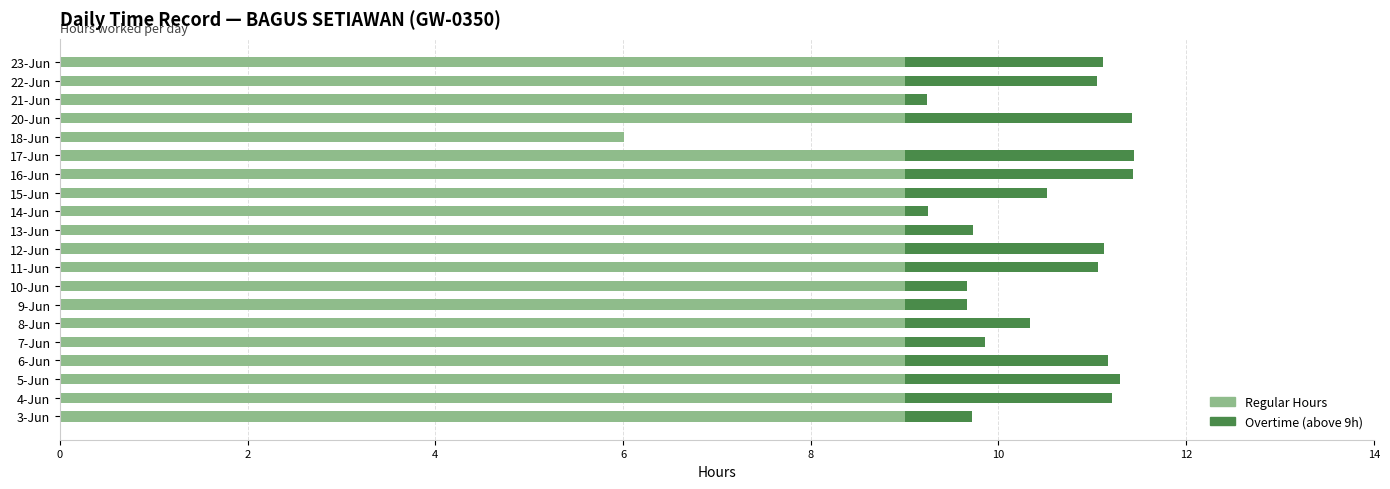

The value of Regular Hours at 9-Jun is 9.0. True or false?

True